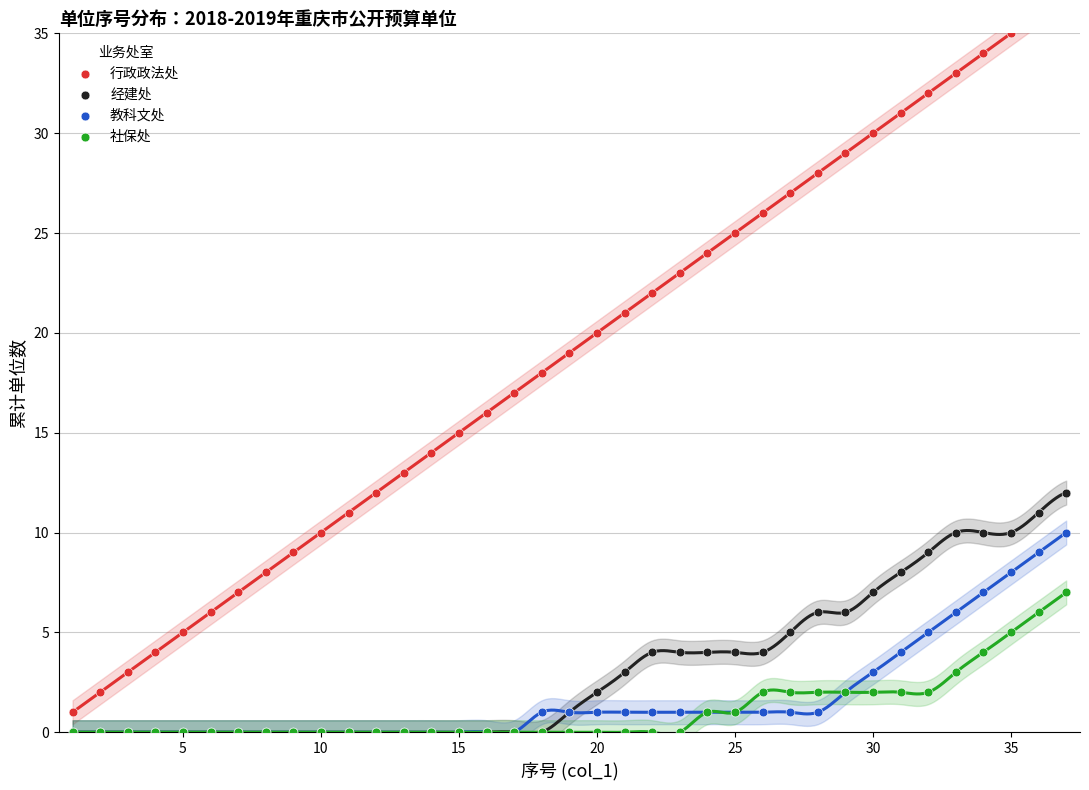

Which series reaches the maximum Y coordinate?

行政政法处